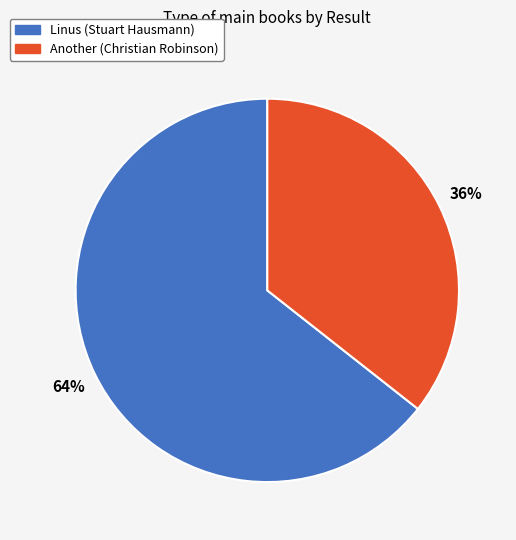

Combined, do Linus (Stuart Hausmann) and Another (Christian Robinson) account for over 50%?

Yes